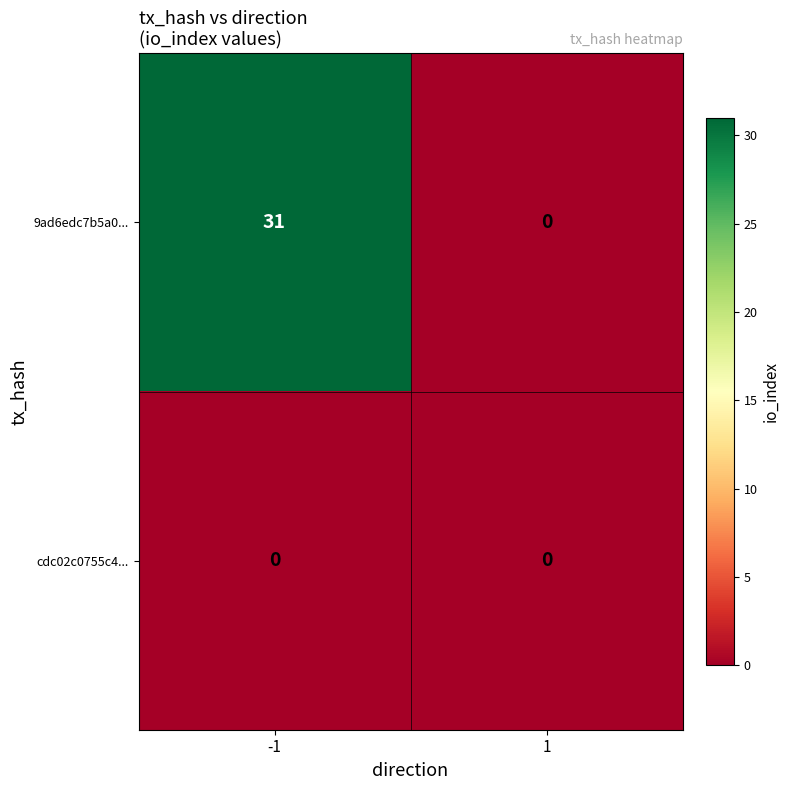

How many values in the 9ad6edc7b5a0... series are below 31?

1